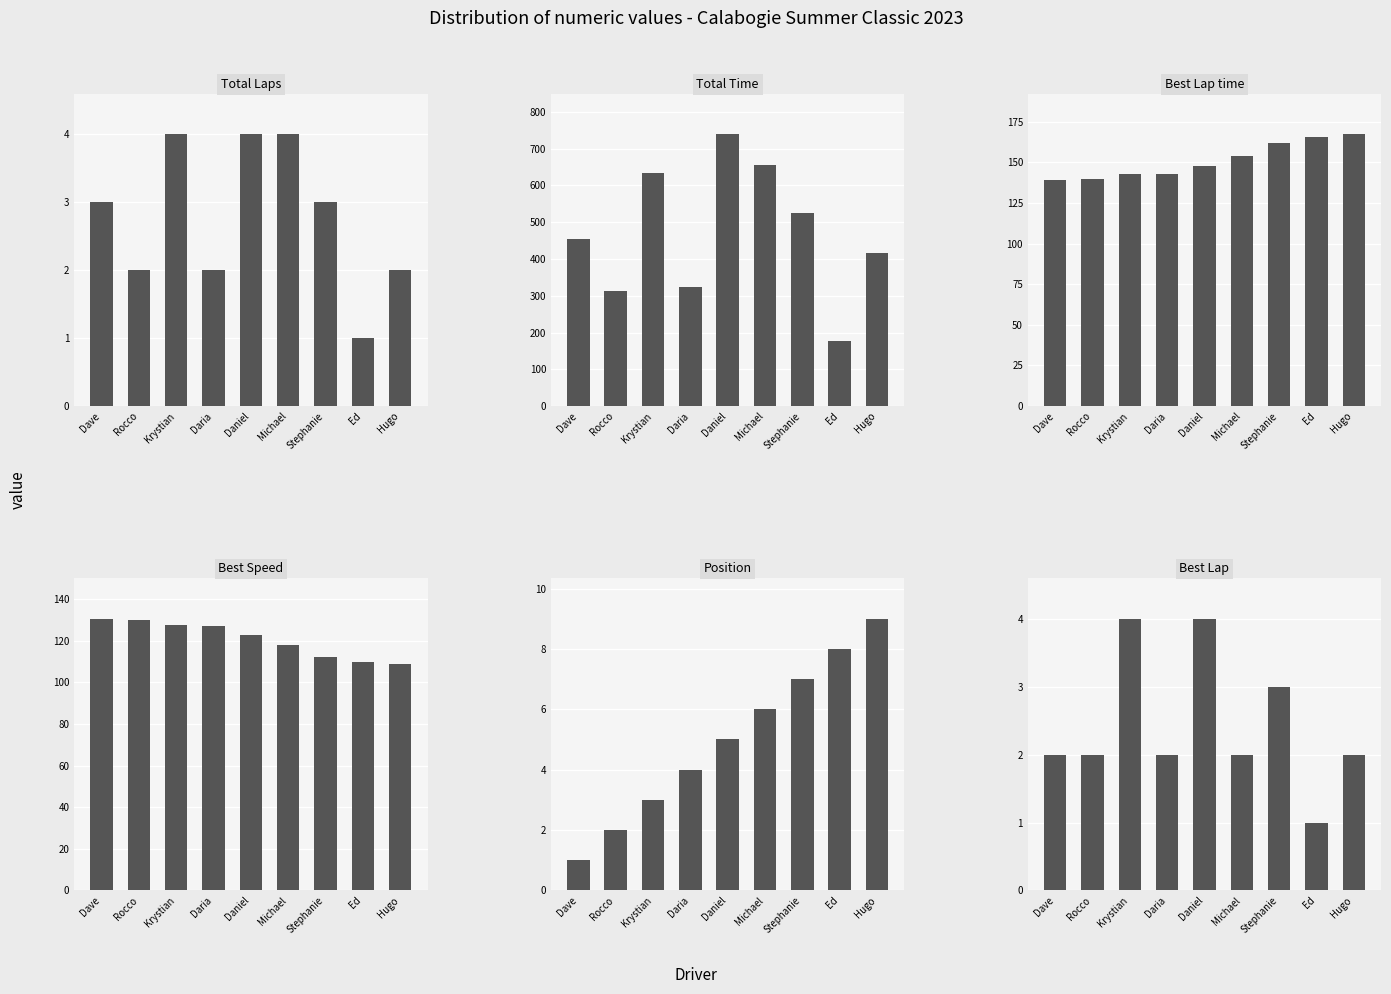

Rank the categories by Best Lap value from highest to lowest.

Krystian, Daniel, Stephanie, Dave, Rocco, Daria, Michael, Hugo, Ed